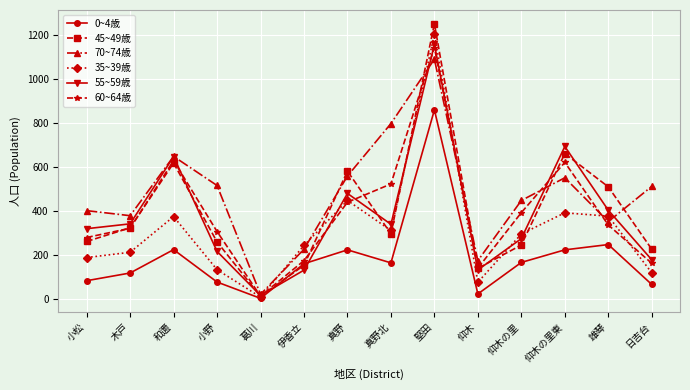

Read the 70~74歳 value at 和邇.

647